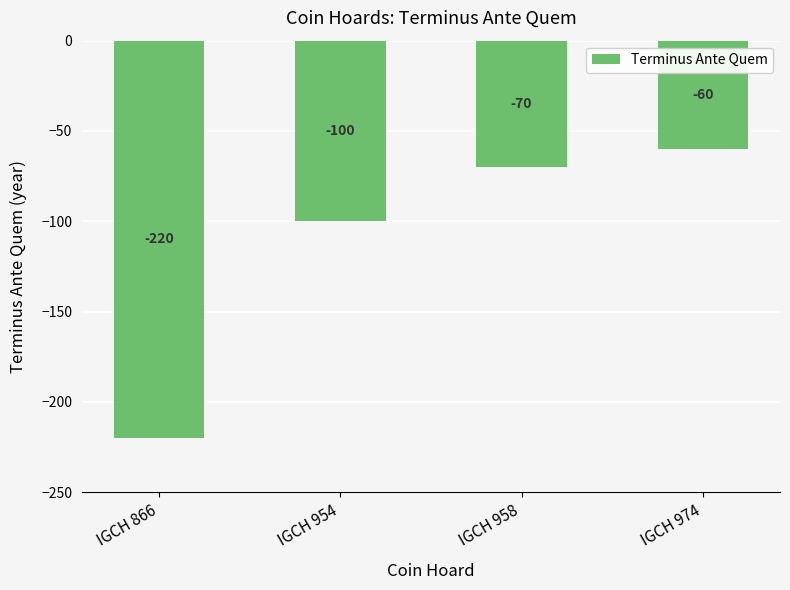

At which category does the chart reach its peak across all series?

IGCH 974